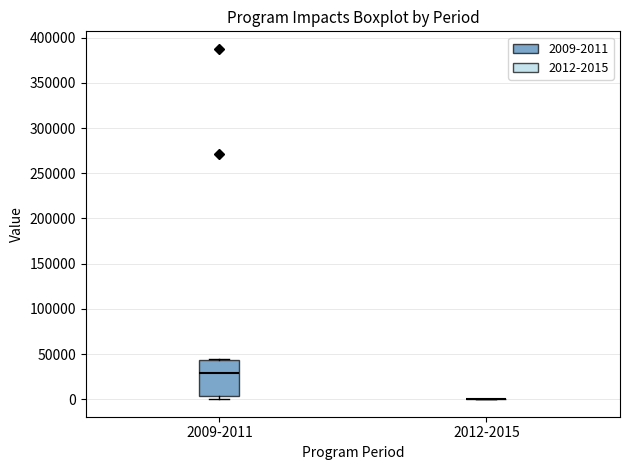

Reading left to right, read every box against the y-axis: the position of its median line, the range the box covers, and the ends of its whiskers. The values are not printed on the chart, so give them approximately, as read against the axis.

2009-2011: median 30000, box 5000 to 45000, whiskers 0 to 45000 (just above the box's upper edge)
2012-2015: box collapsed to a line at 0, whiskers 0 to 0